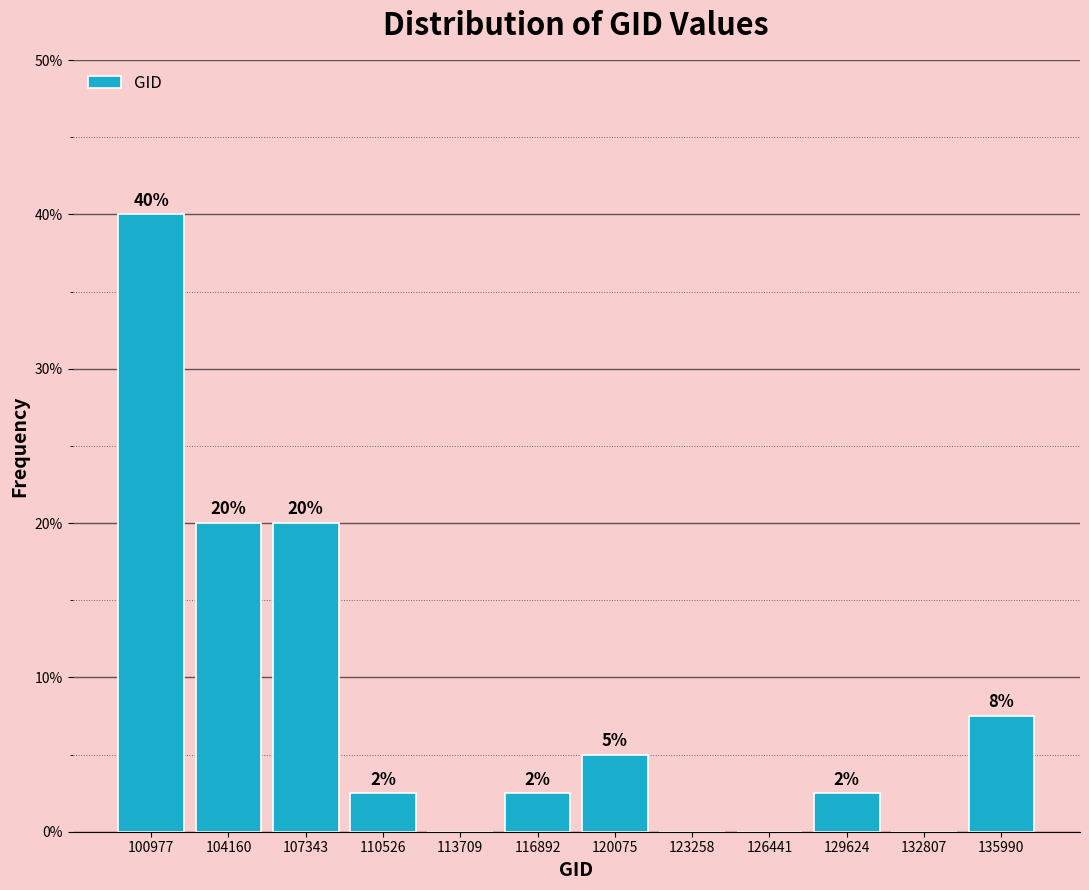

The chart shows a value of 0.0 at 113709. True or false?

True